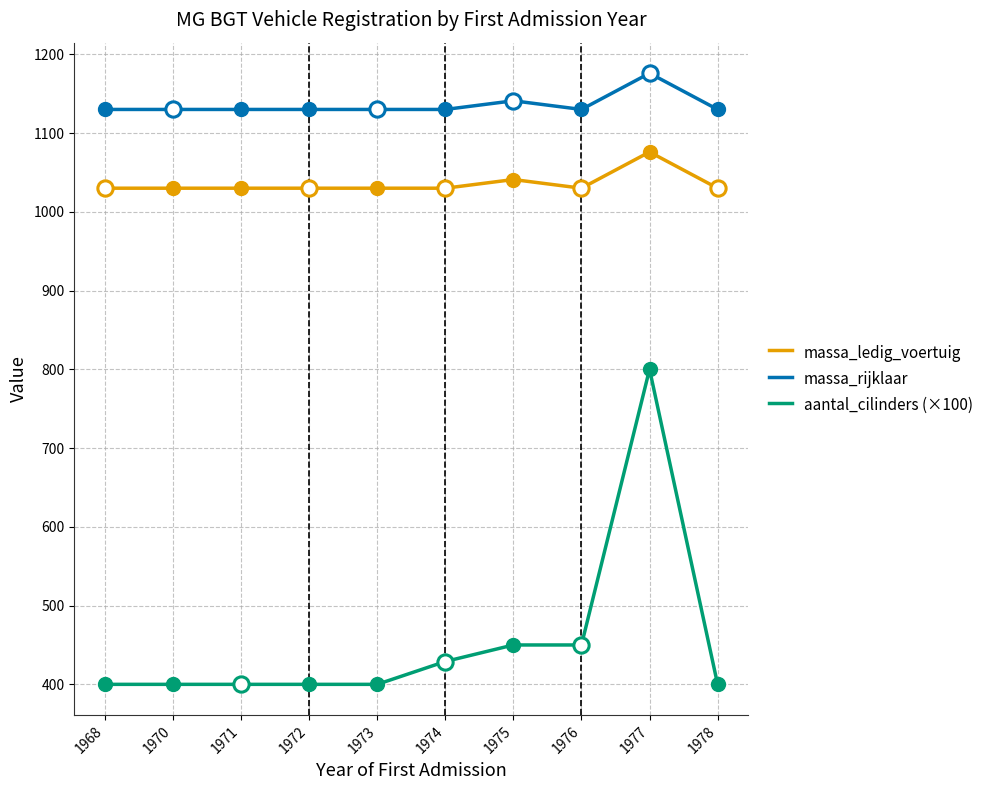

True or false: massa_rijklaar has a value of 1889 at 1970.

False